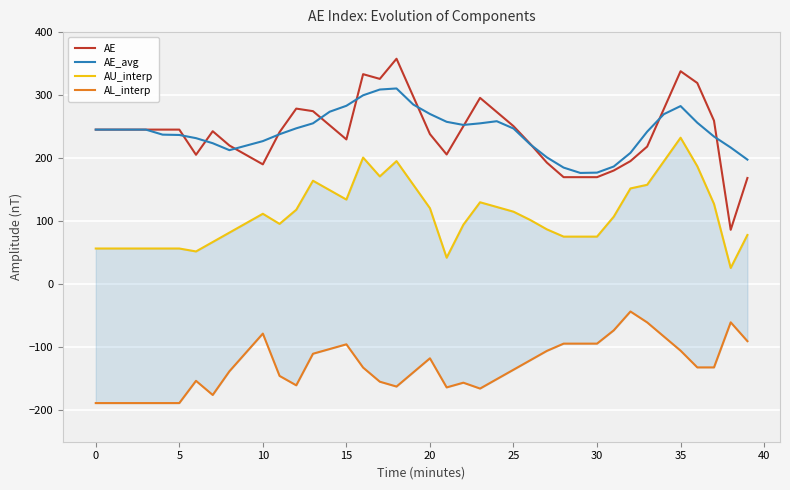

What value does the AE_avg series have at 25?

247.0